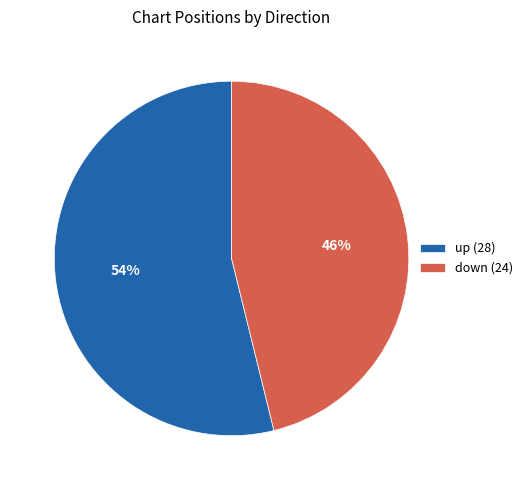

To the nearest percent, what is the average slice percentage?

50%